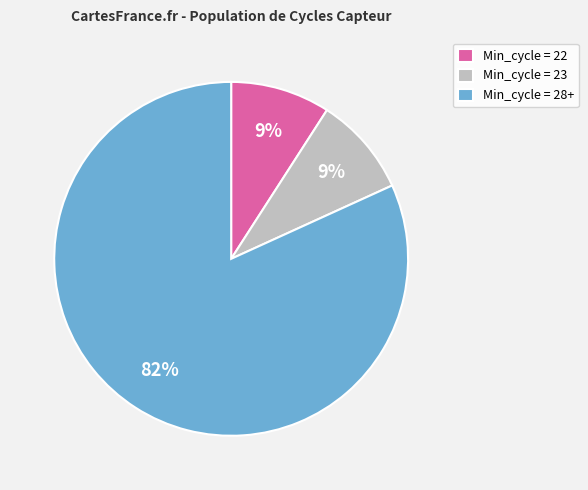

To the nearest percent, what is the average slice percentage?

33%